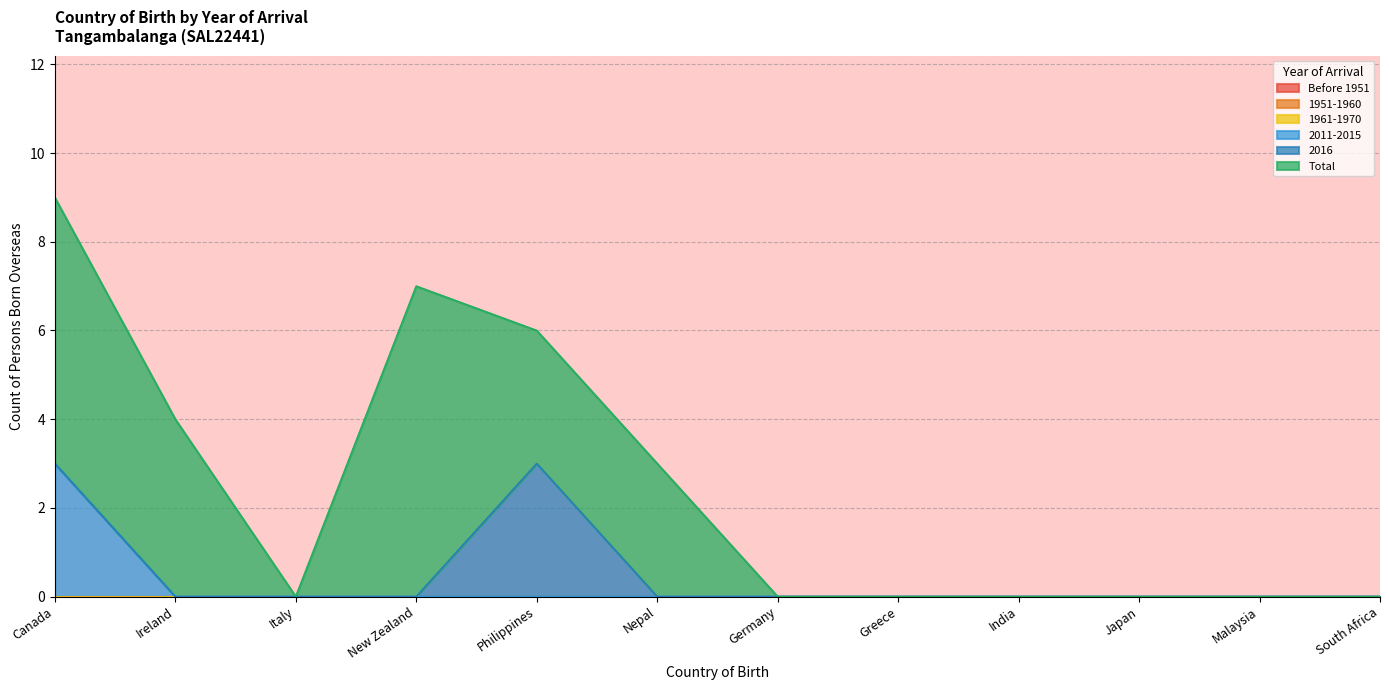

True or false: 2016 has more than 0 points higher than both neighbors.

True